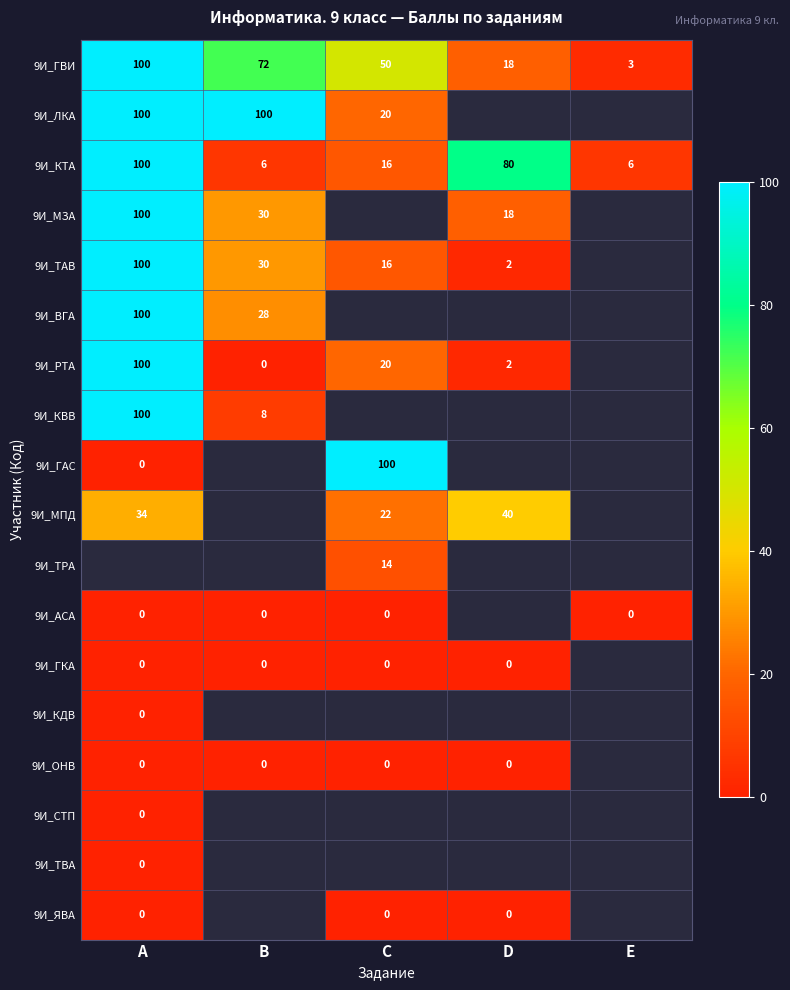

True or false: 9И_РТА has a value of 35 at C.

False